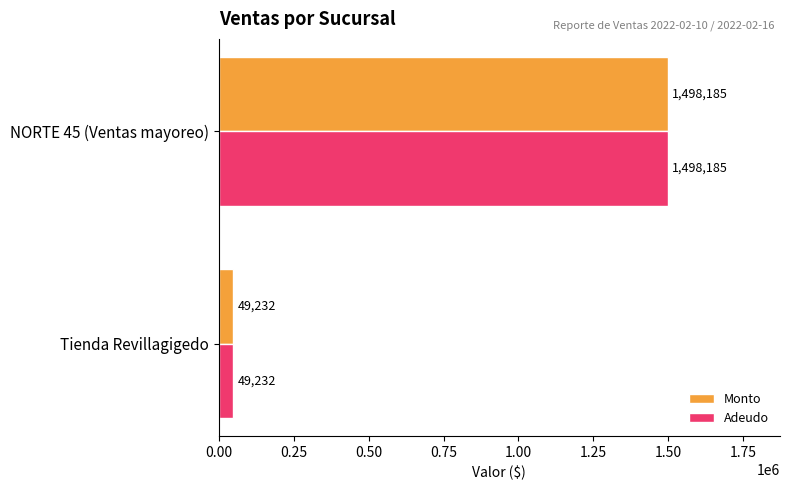

What is the difference between the Adeudo values at Tienda Revillagigedo and NORTE 45 (Ventas mayoreo)?

1448953